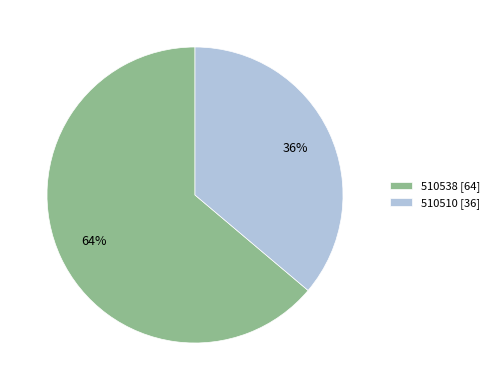

Which slice represents more than half of the pie?

510538